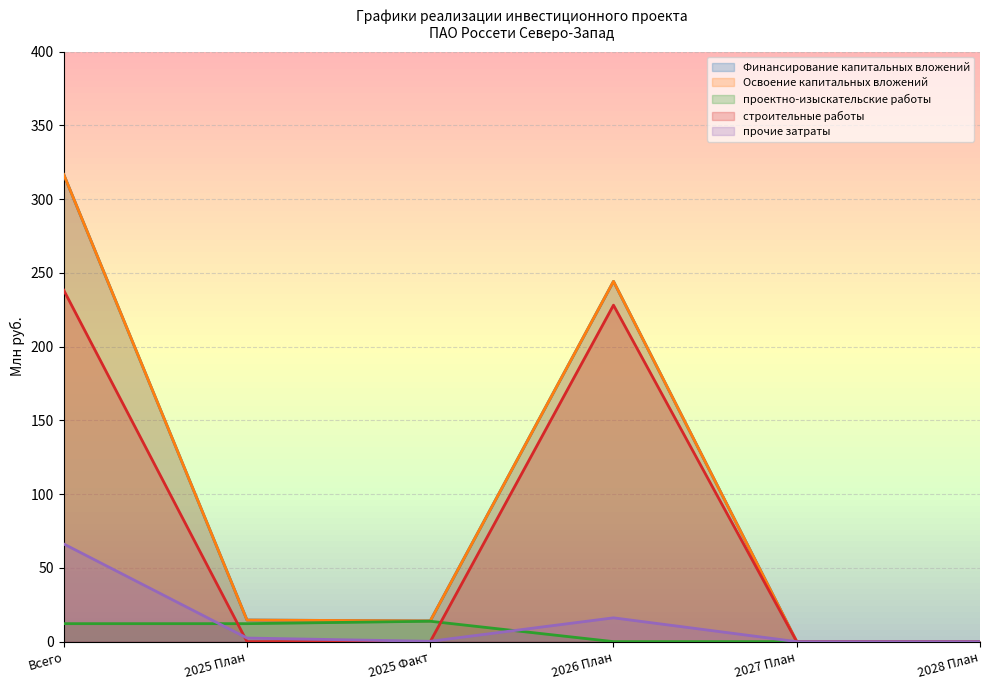

Does the chart have visible grid lines?

Yes